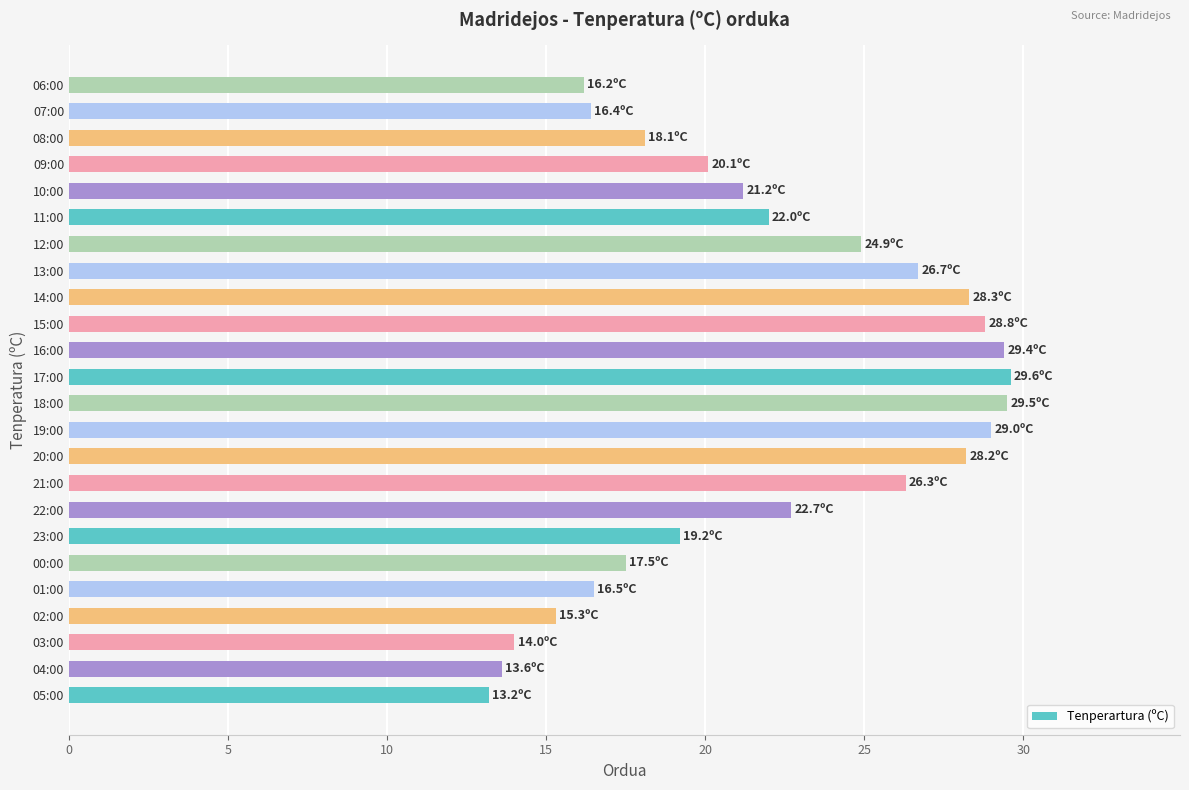

The value at 03:00 is 5.4. True or false?

False